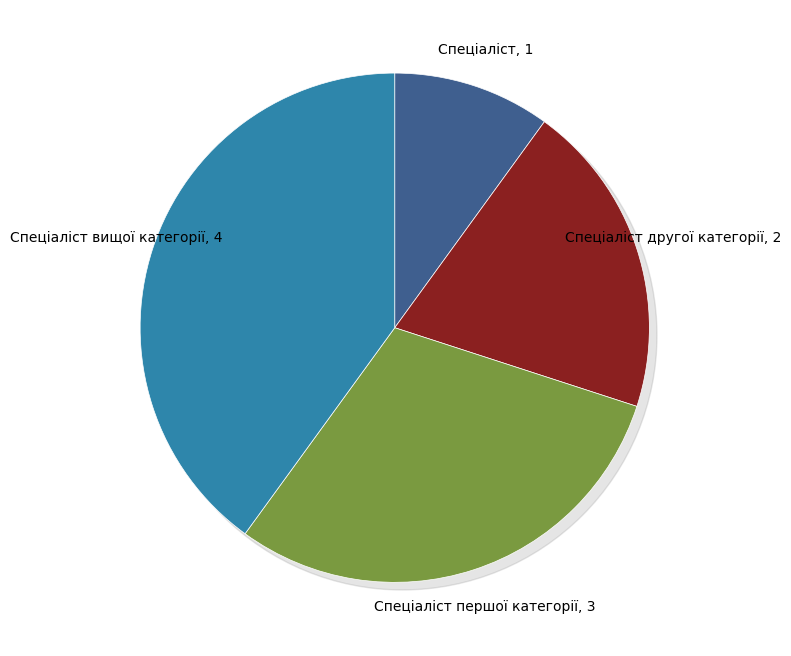

Does Спеціаліст вищої категорії account for over 50% of the chart?

No